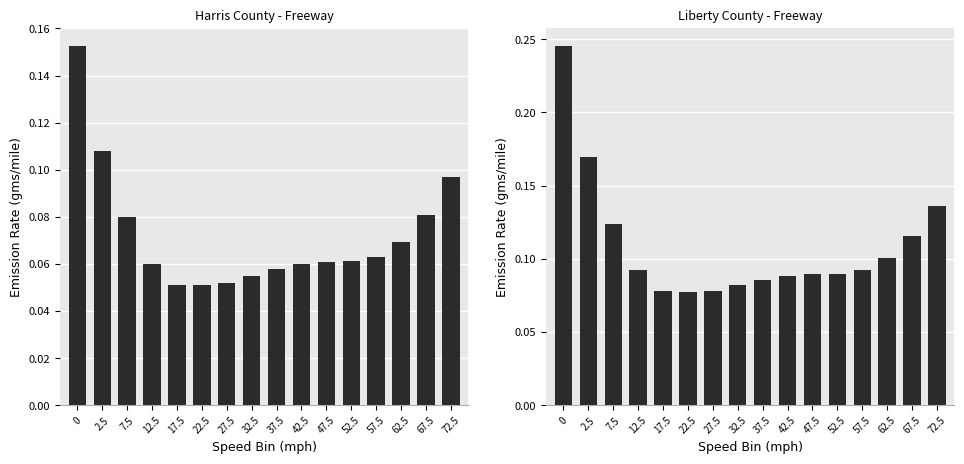

List the labels in order of Liberty value, smallest first.

22.5, 17.5, 27.5, 32.5, 37.5, 42.5, 47.5, 52.5, 57.5, 12.5, 62.5, 67.5, 7.5, 72.5, 2.5, 0